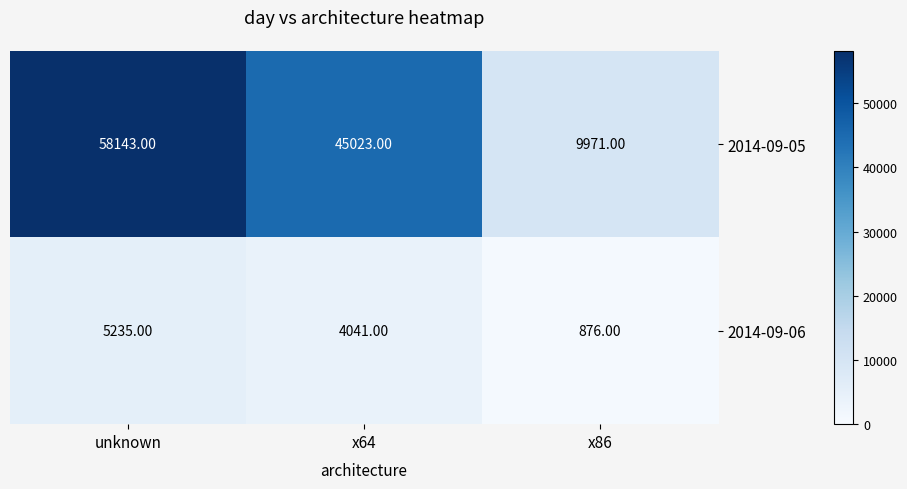

Where does the 2014-09-06 series first go above 4041?

unknown